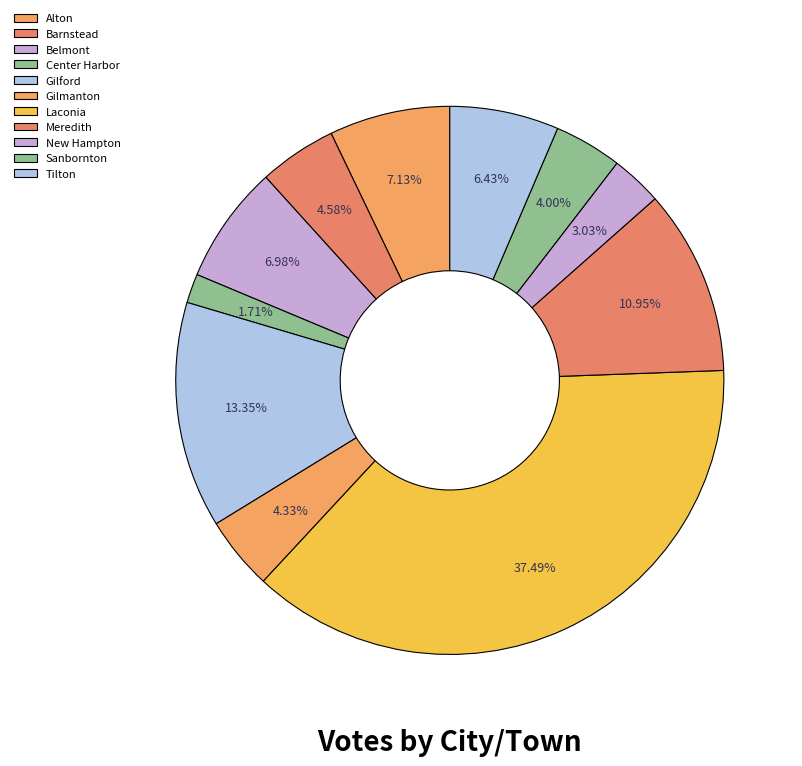

To the nearest percent, what portion does Belmont represent?

7%